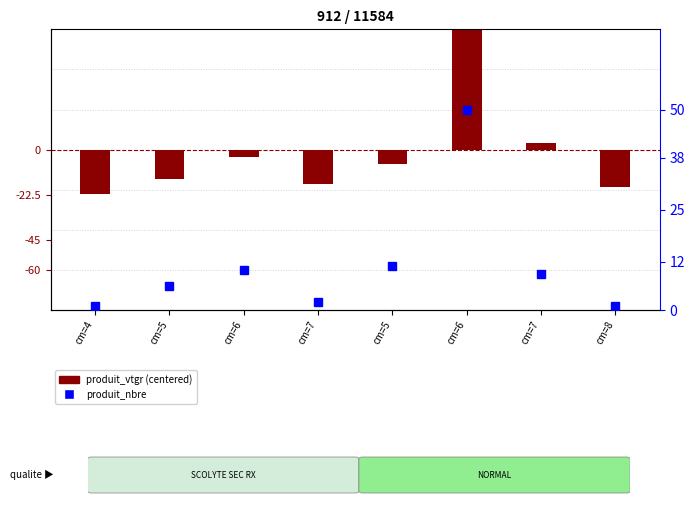

Between cm=6 and cm=5, which series saw the biggest shift?

produit_vtgr (centered)